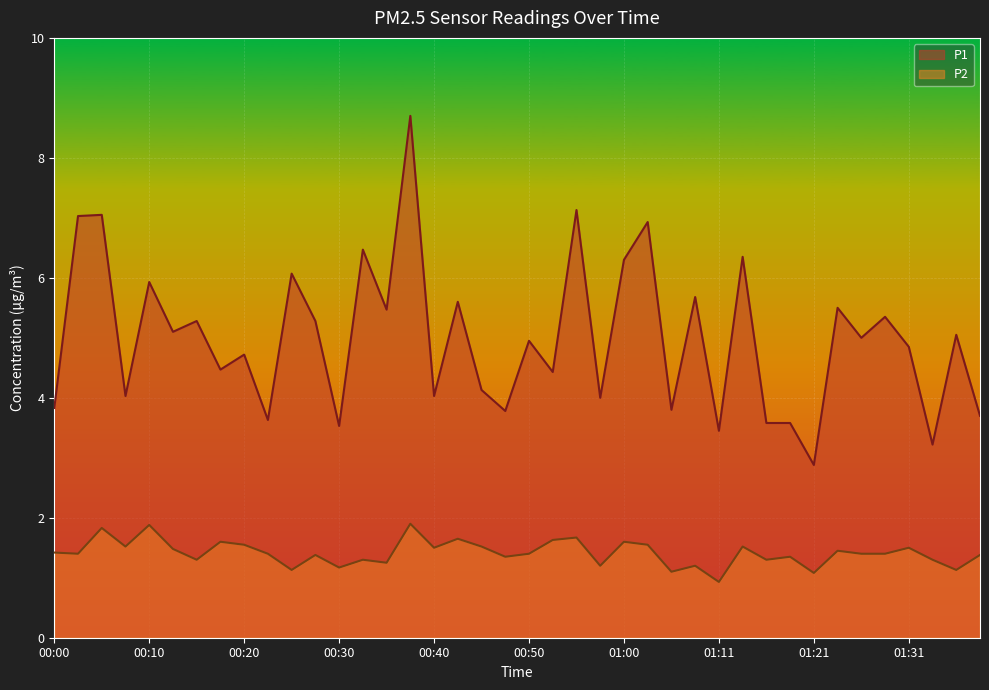

What is the approximate value of P2 at 00:40?

1.5